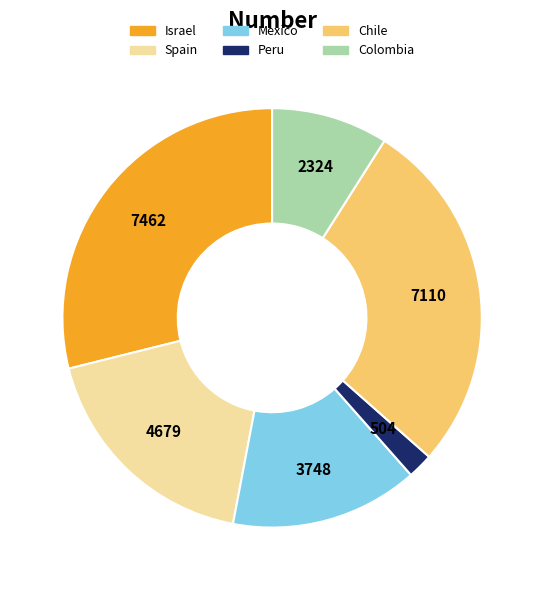

Is there a majority slice in this chart?

No